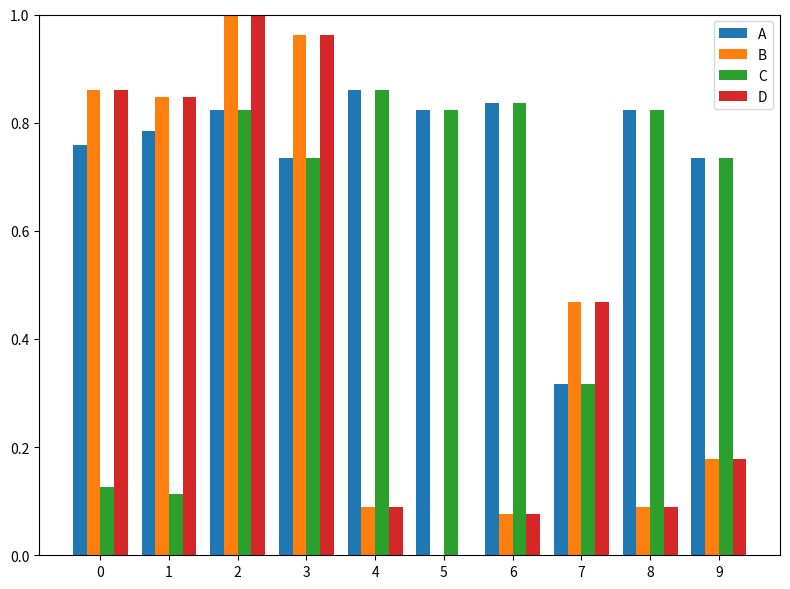

Does the chart contain stacked bars?

No